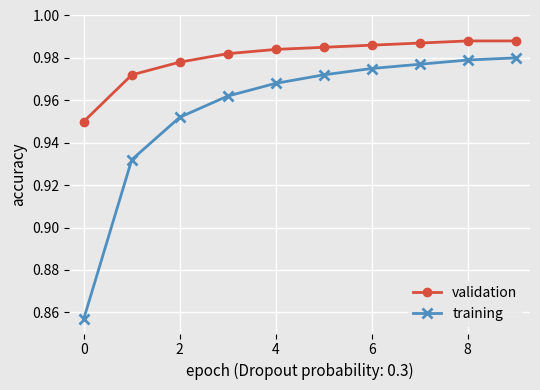

Which series has the widest spread of values?

training